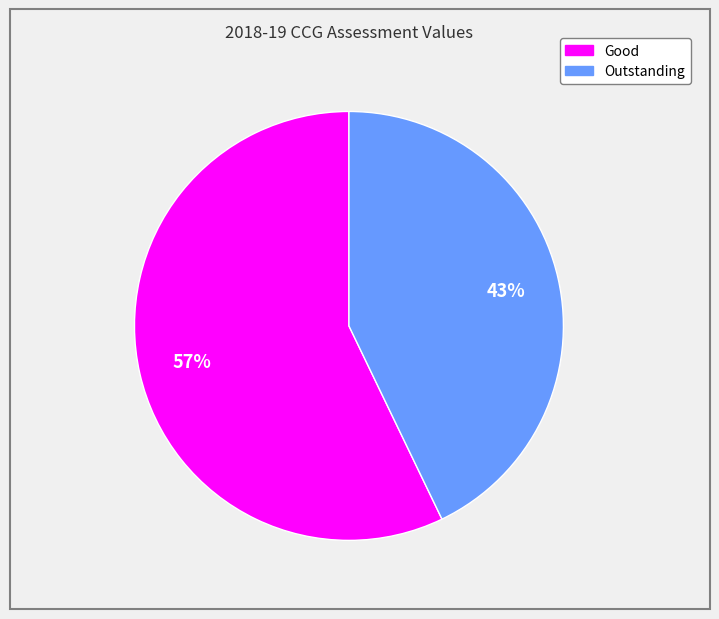

Is there a majority slice in this chart?

Yes